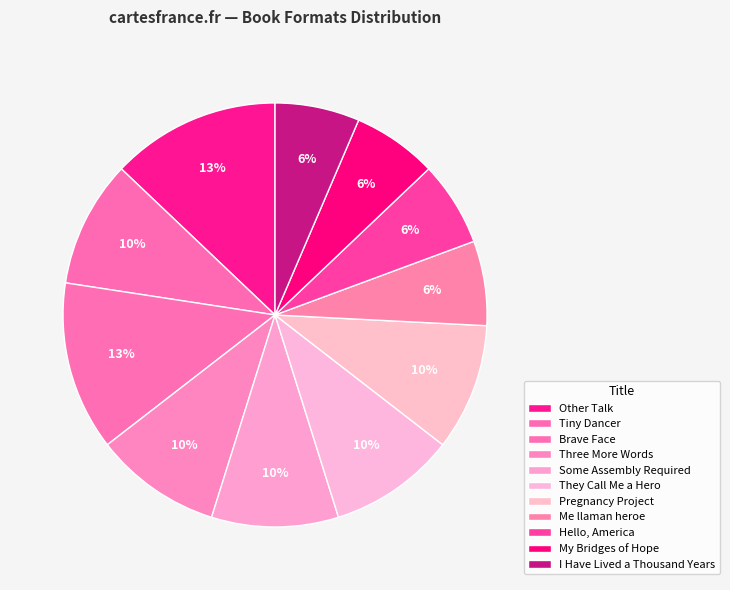

How many slices are in this pie chart?

11